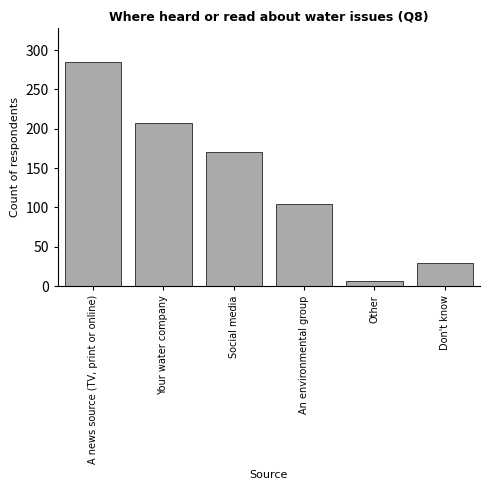

Reading left to right, list all the values displayed in this chart.

A news source (TV, print or online)=285	Your water company=207	Social media=171	An environmental group=105	Other=7	Don't know=29